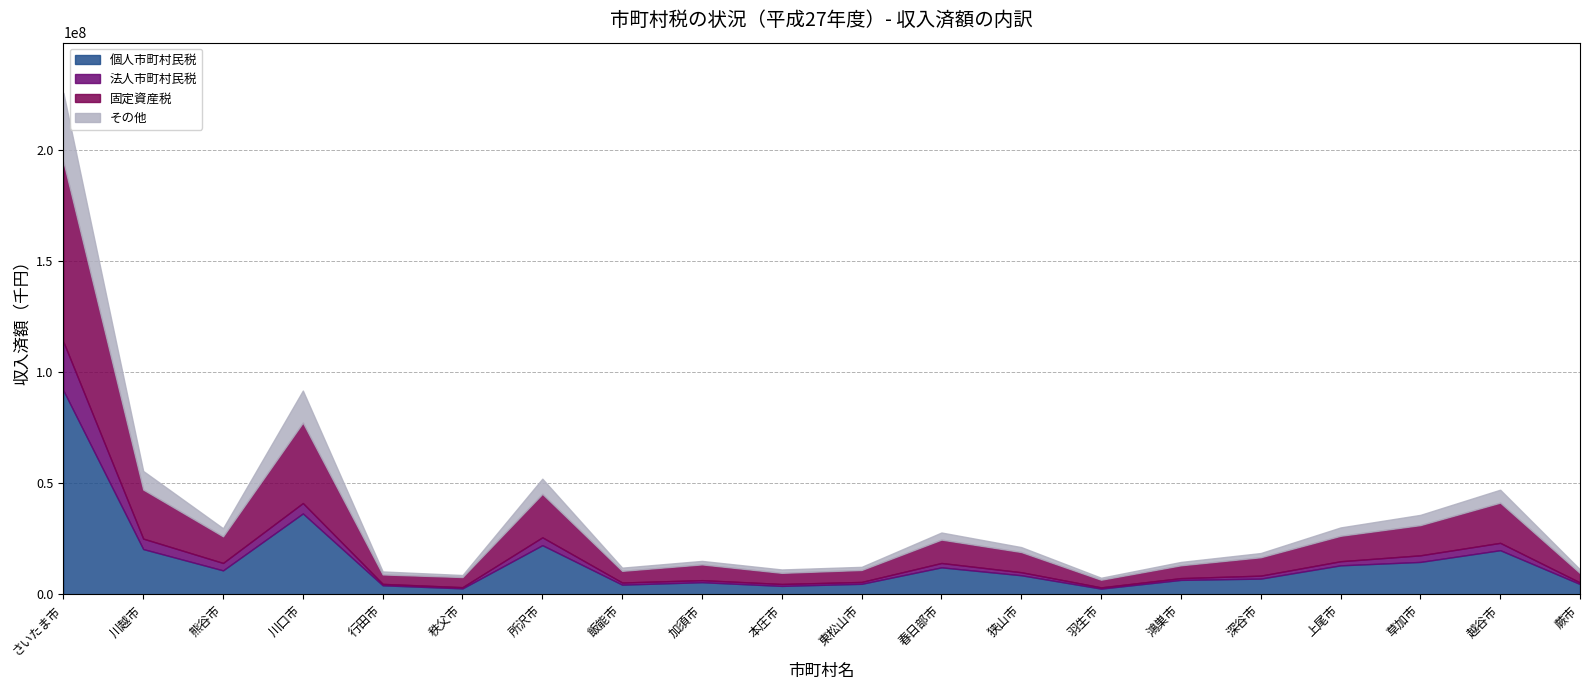

What are all the series names shown in the legend?

個人市町村民税, 法人市町村民税, 固定資産税, その他